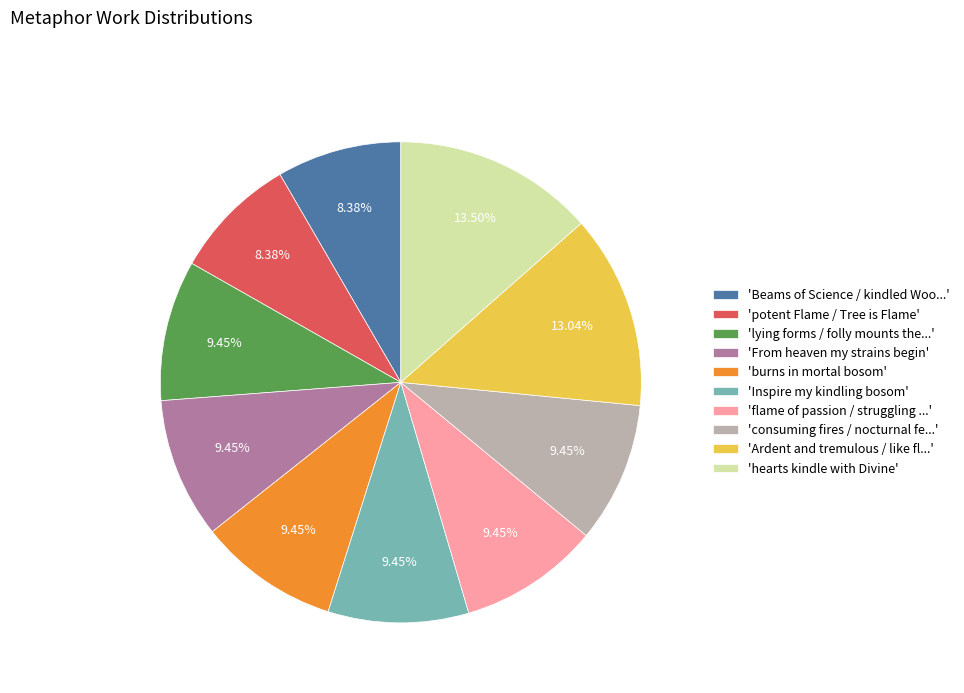

Does any single category account for the majority?

No